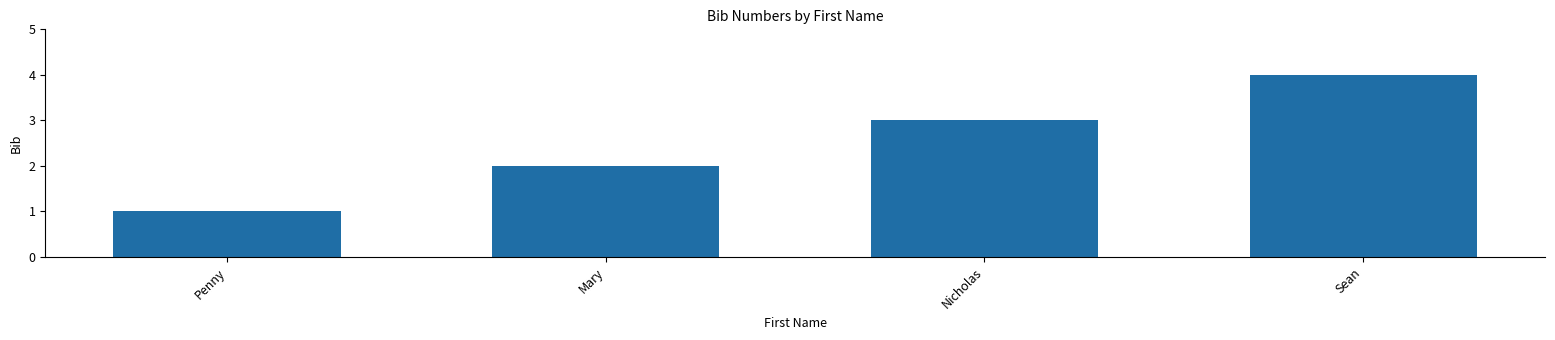

List the labels in order of value, largest first.

Sean, Nicholas, Mary, Penny